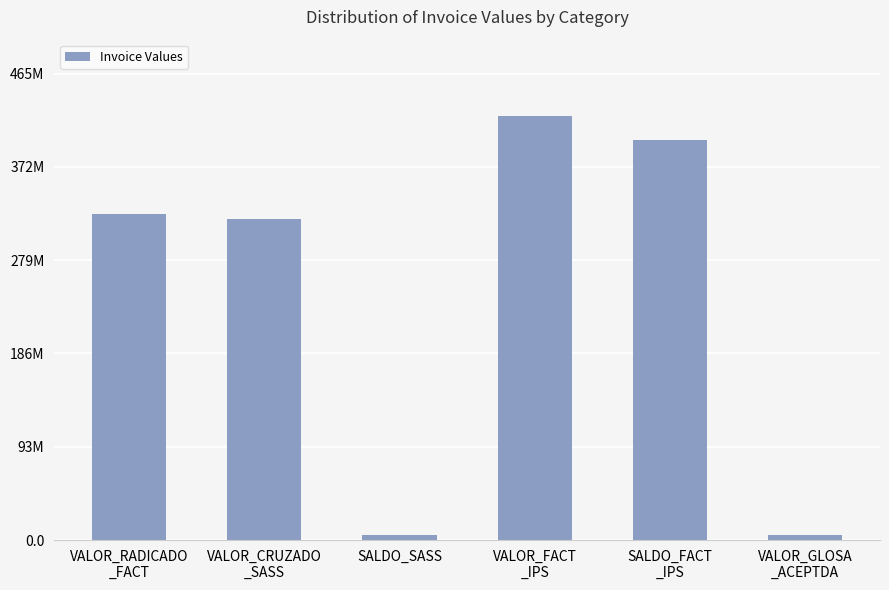

Which has a higher value, VALOR_GLOSA
_ACEPTDA or SALDO_FACT
_IPS?

SALDO_FACT
_IPS